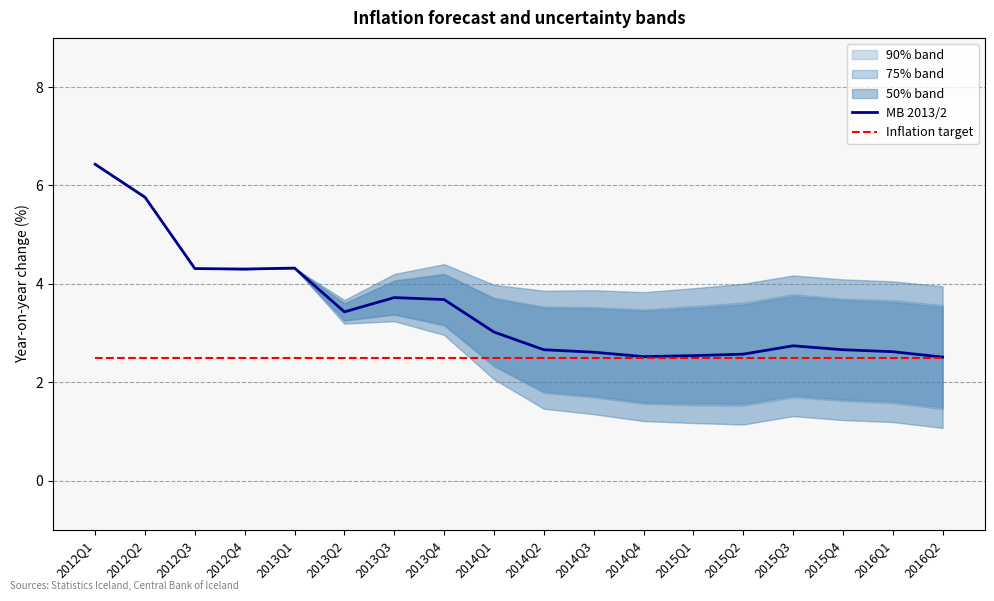

What is the maximum value for Inflation target?

2.5